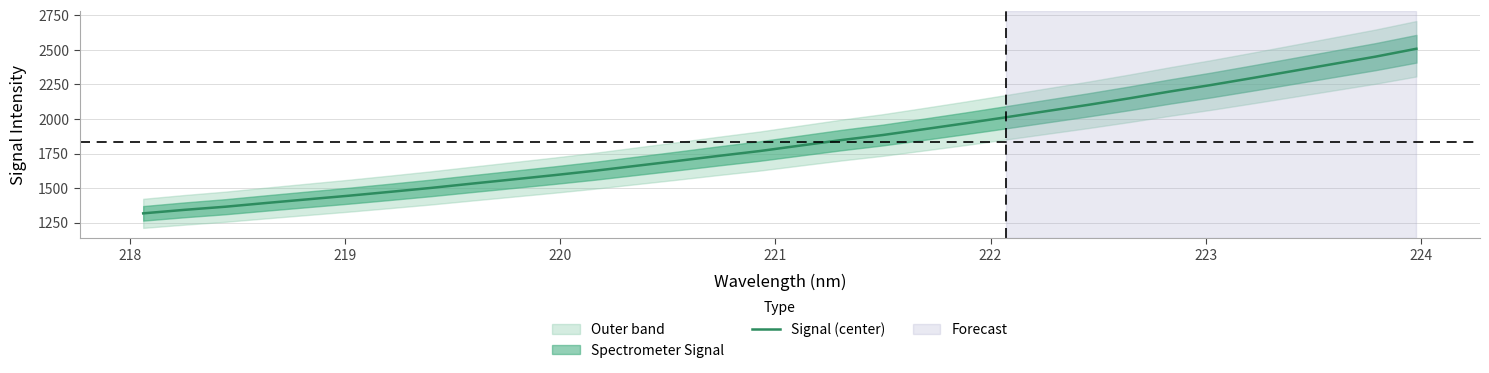

What is the highest value of the Signal (center) series?

2508.6